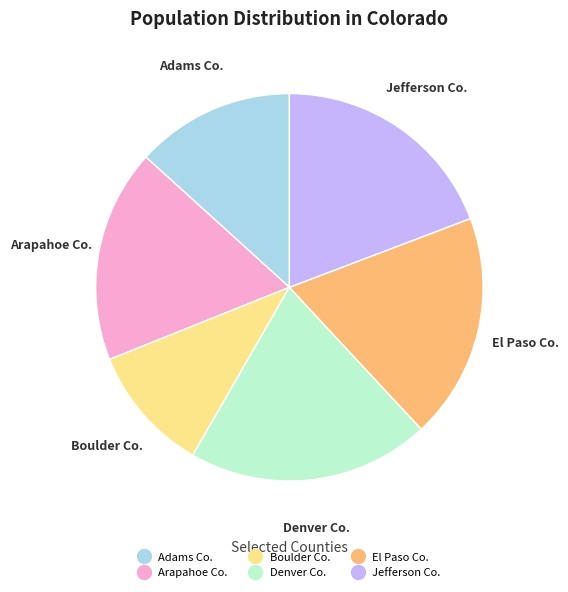

Does any single category account for the majority?

No